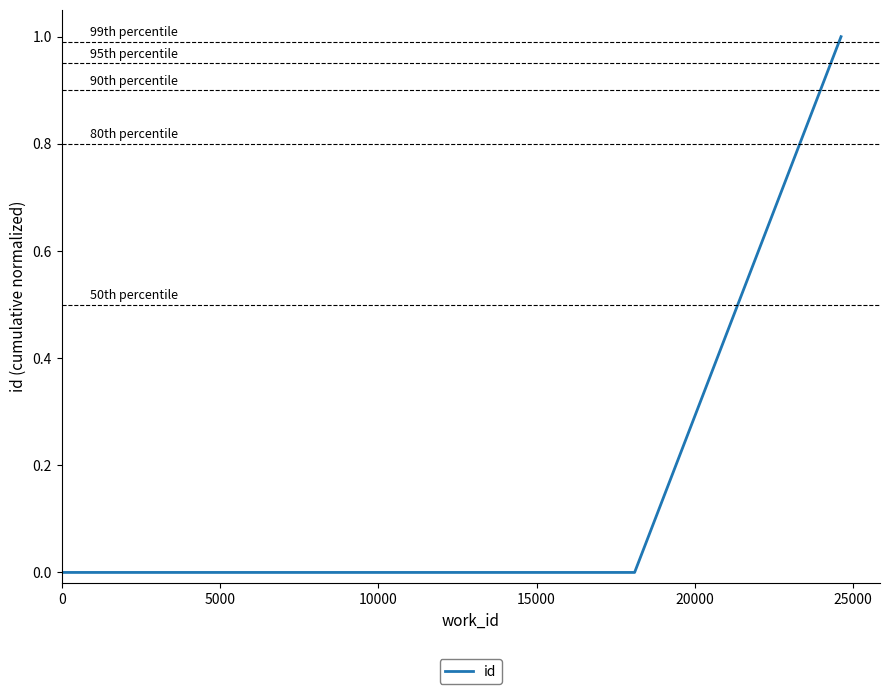

What is the greatest value displayed?

1.0